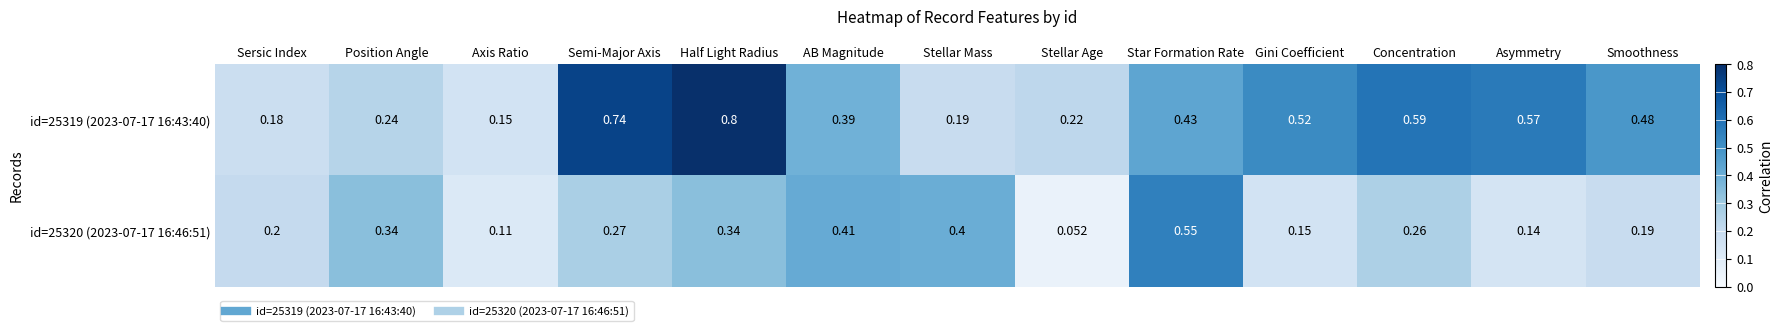

At which category is the sum across all series the highest?

Half Light Radius